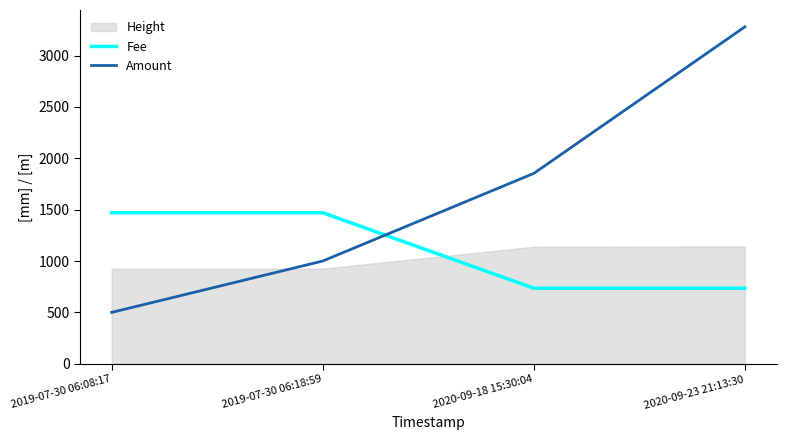

How many times do Fee and Amount cross each other?

1